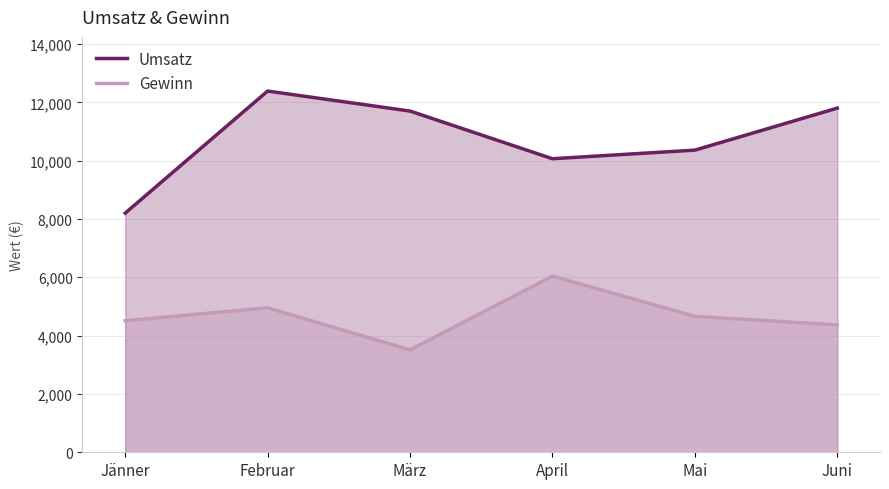

Reading left to right, extract all data points from this chart.

Umsatz: Jänner=8200	Februar=12385	März=11700	April=10065	Mai=10360	Juni=11800
Gewinn: Jänner=4510	Februar=4954	März=3510	April=6039	Mai=4662	Juni=4366